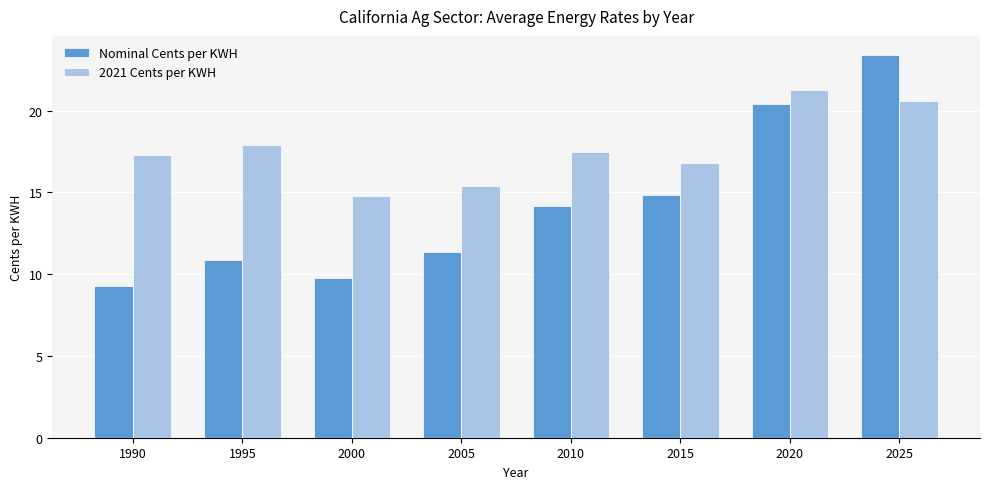

Reading left to right, what are all the values shown in this chart?

Nominal Cents per KWH: 9.3	10.9	9.8	11.4	14.2	14.9	20.4	23.4
2021 Cents per KWH: 17.3	17.9	14.8	15.4	17.5	16.8	21.2	20.6